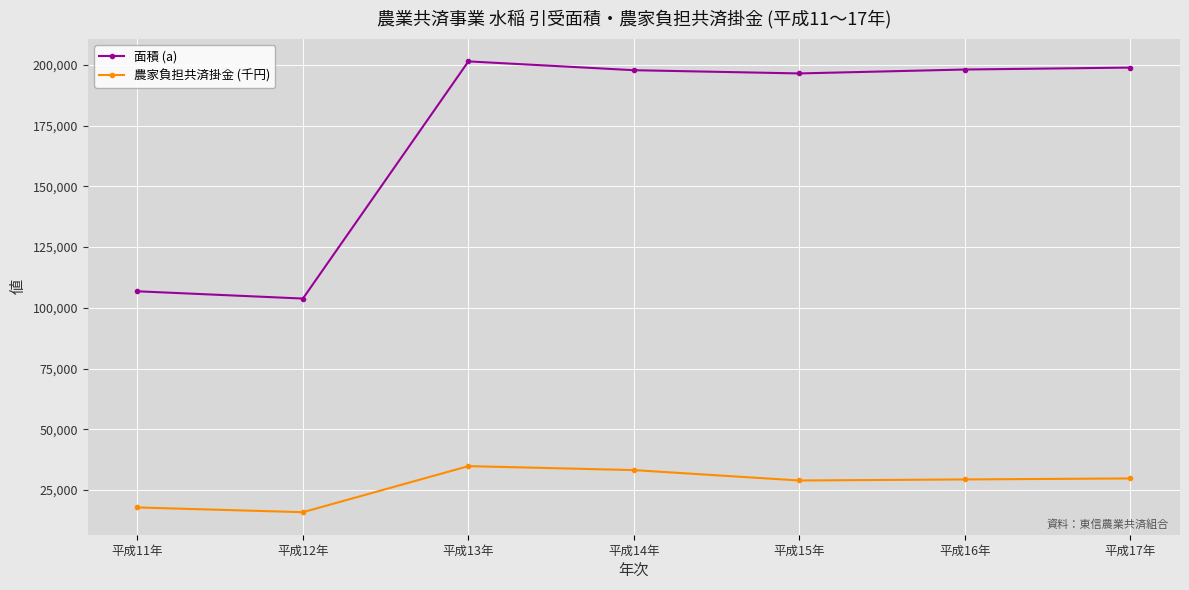

What is the maximum value for 農家負担共済掛金 (千円)?

34858